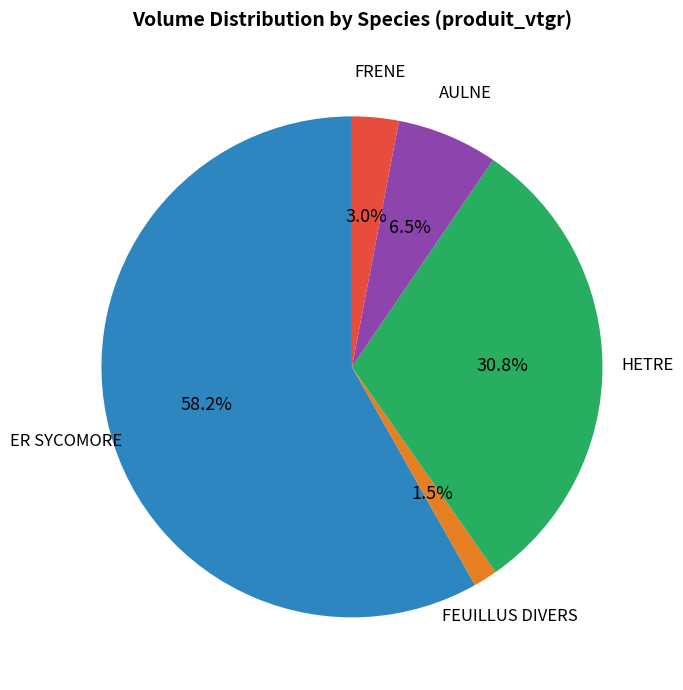

What is the smallest slice in the pie chart?

FEUILLUS DIVERS